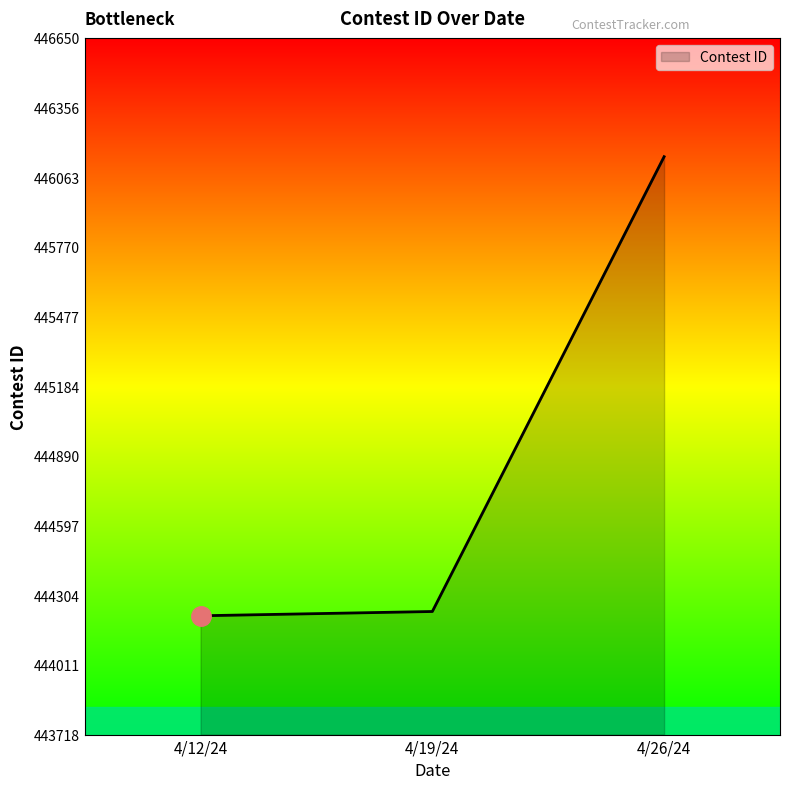

Between 4/26/24 and 4/12/24, which is larger?

4/26/24